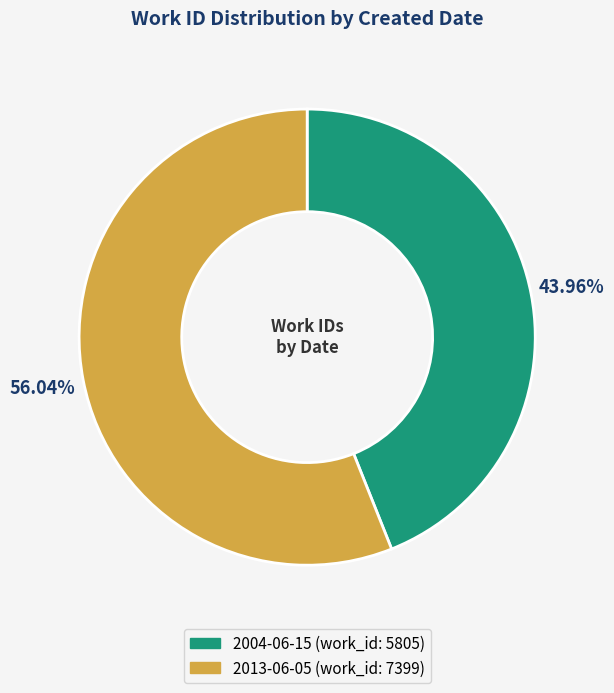

To the nearest percent, what portion does 2004-06-15 represent?

44%